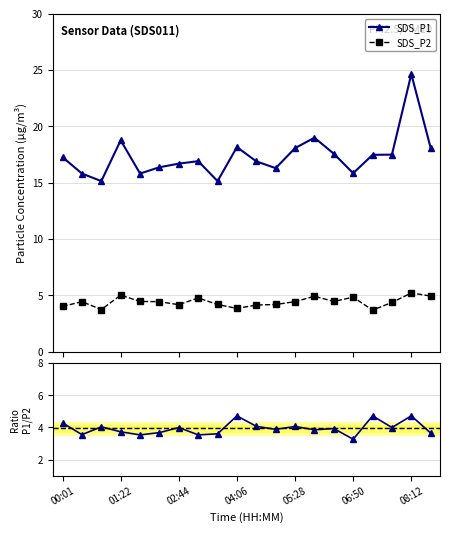

True or false: SDS_P1 and SDS_P2 intersect in this chart.

False